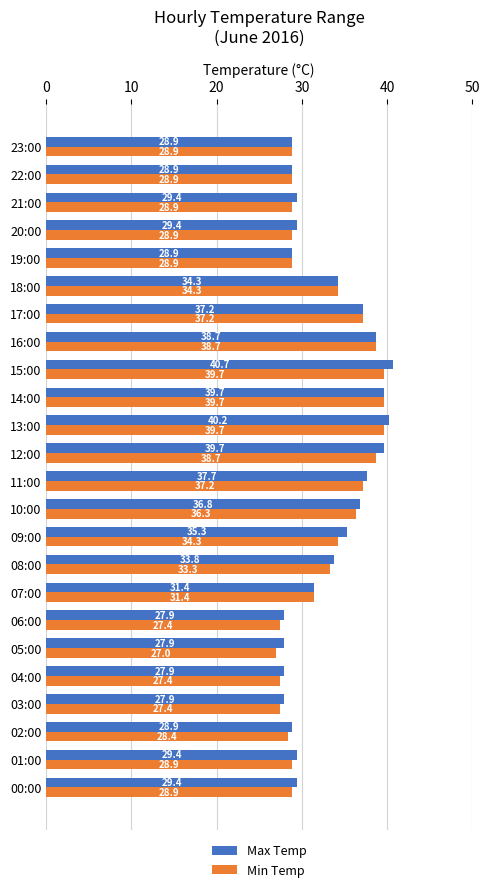

What is the highest value of the Max Temp series?

40.7